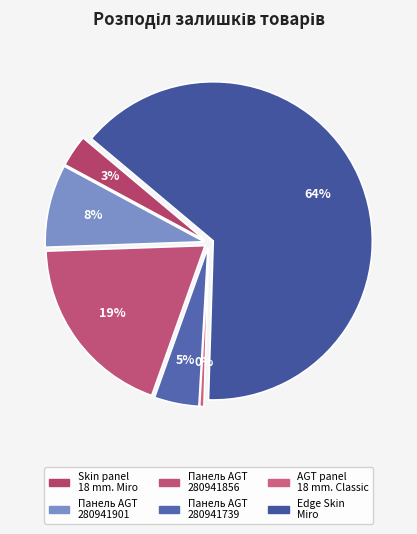

To the nearest percent, what percentage of the pie is Edge Skin Miro?

64%